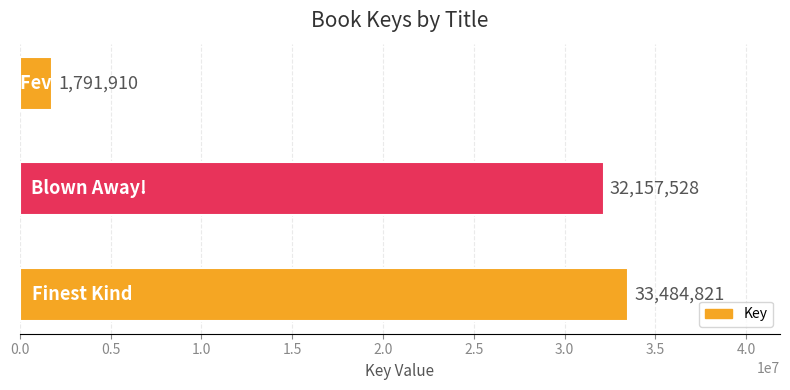

What is the minimum value shown in the chart?

1791910